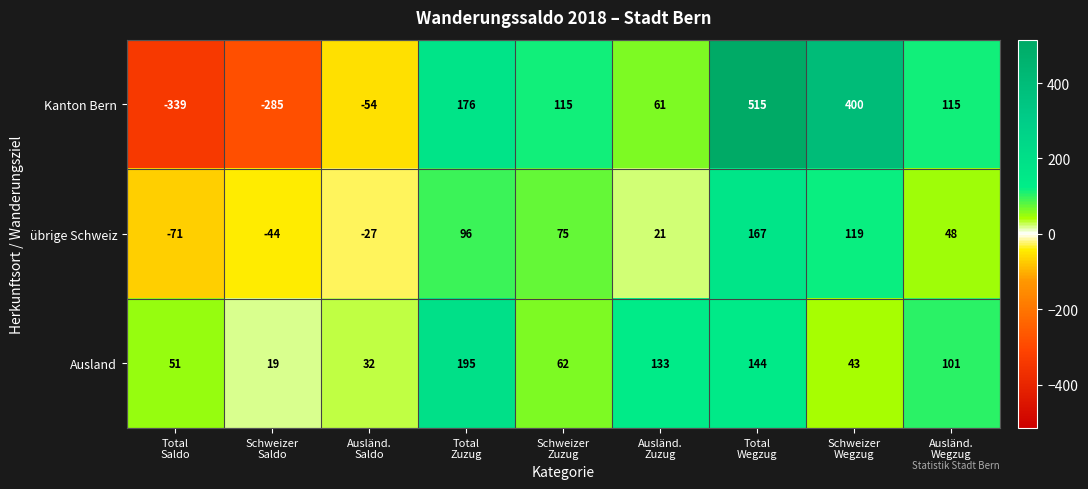

What is the difference between the maximum and minimum values in the Kanton Bern series?

854